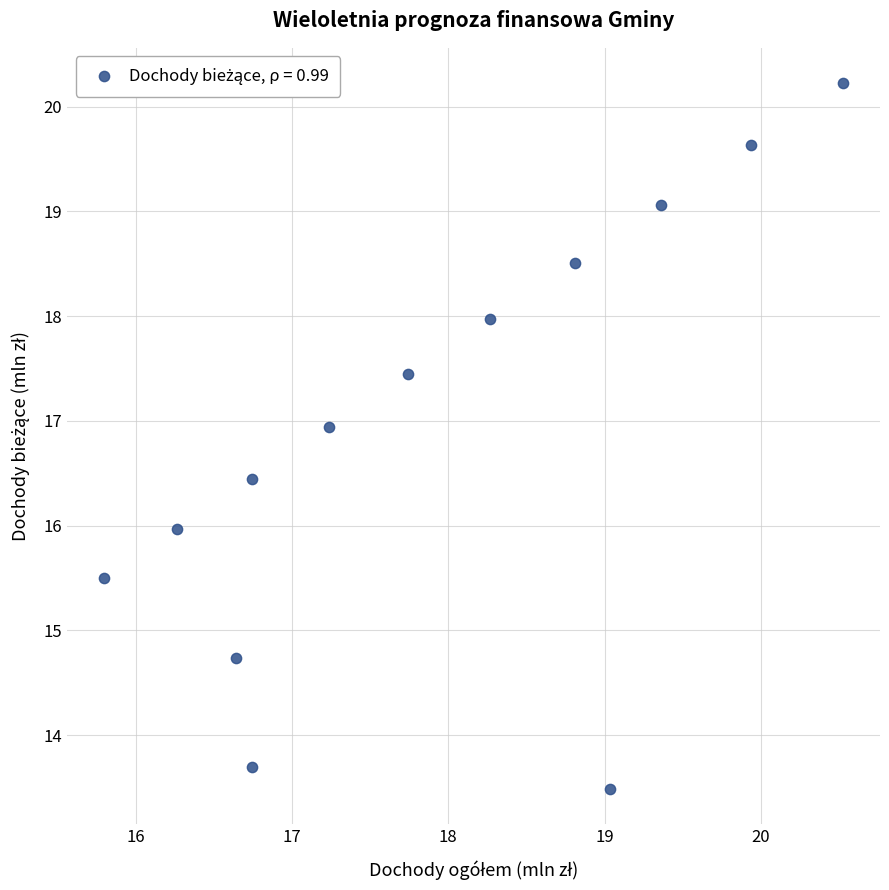

What is the range of Y values (max minus min)?

6.7